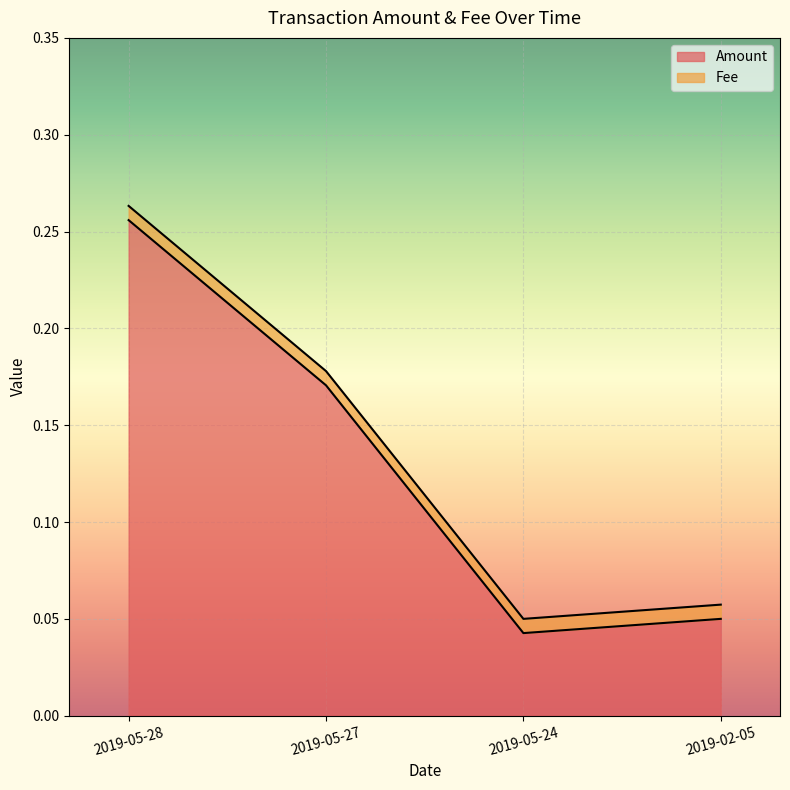

How many categories are shown in the chart?

4